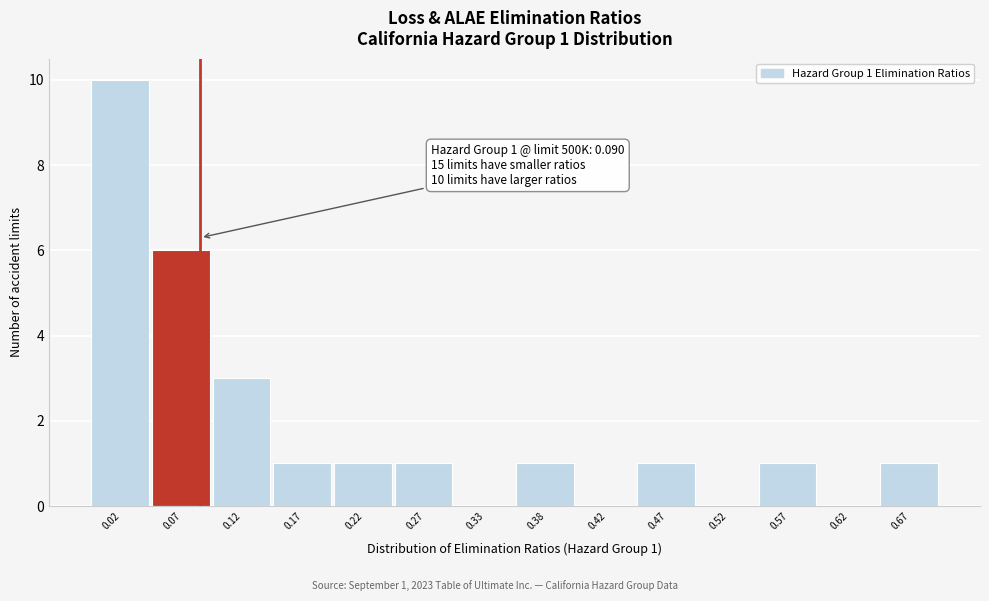

Over which range of the x-axis is the bar tallest?

0.00 to 0.05